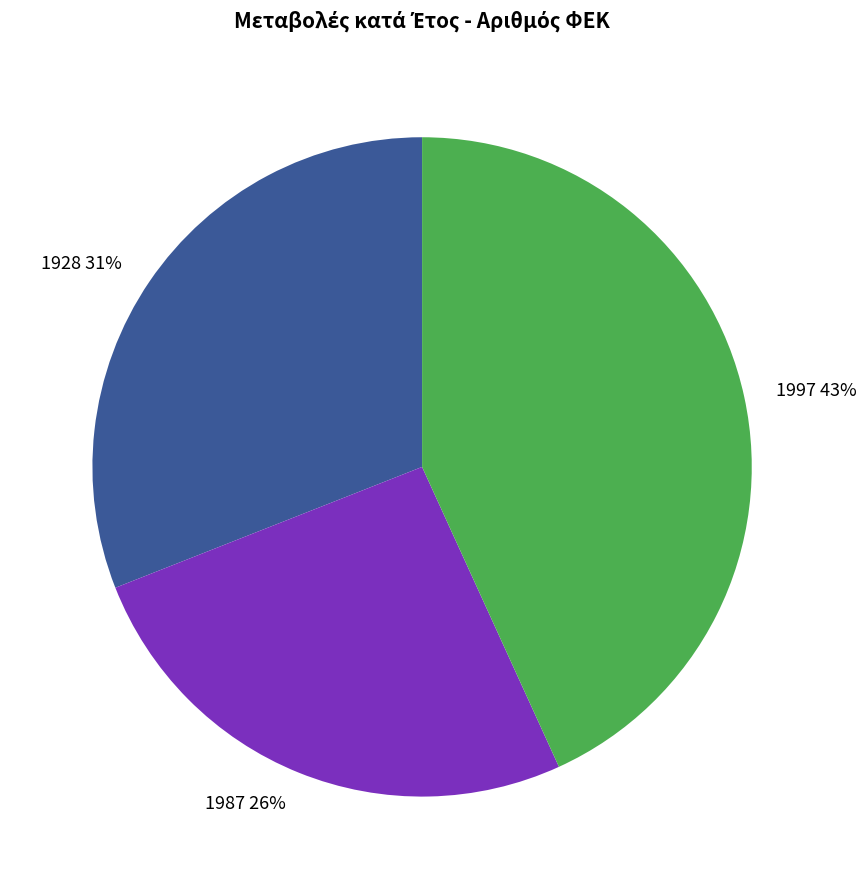

To the nearest percent, what is the difference between the 1997 and 1987 slice percentages?

17%